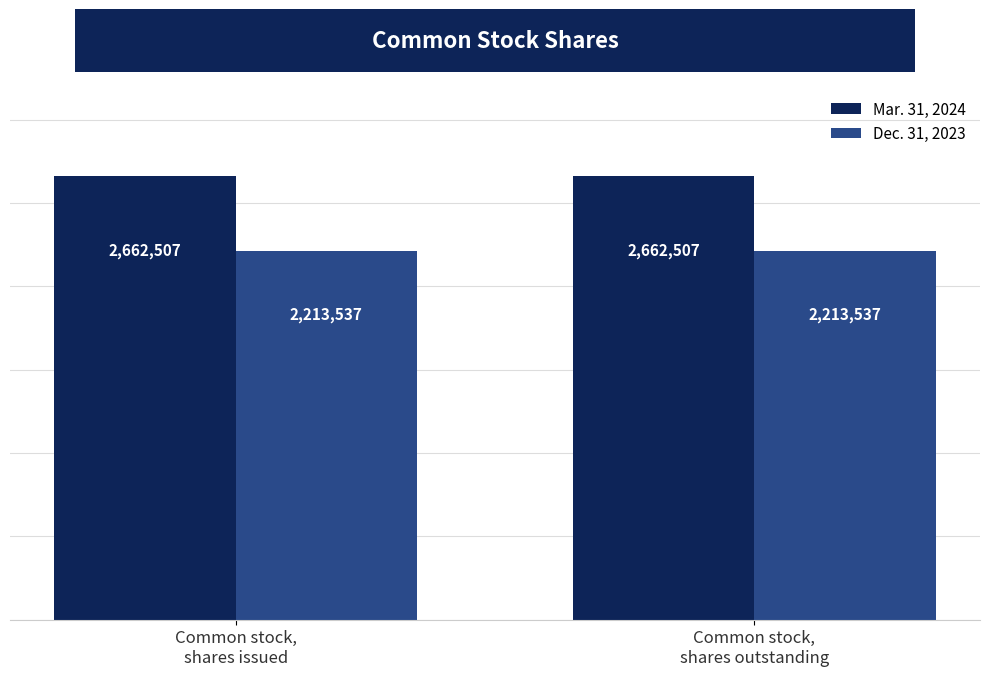

What is the label of the 1st bar from the left?

Common stock,
shares issued